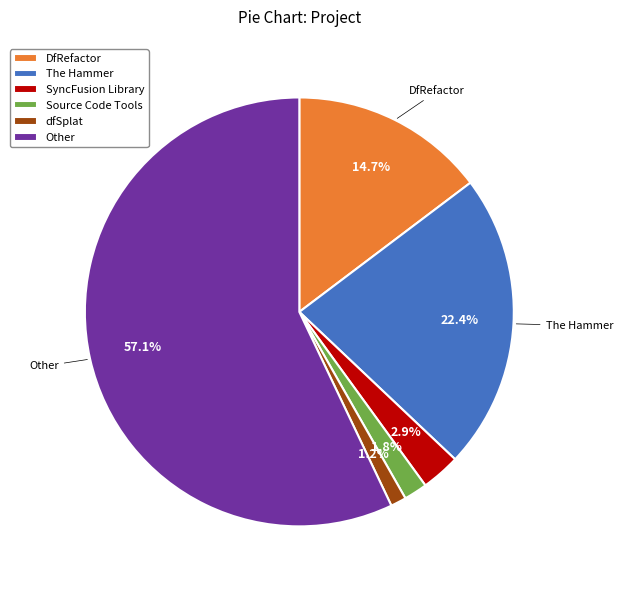

Which category has the smallest portion of the pie?

dfSplat